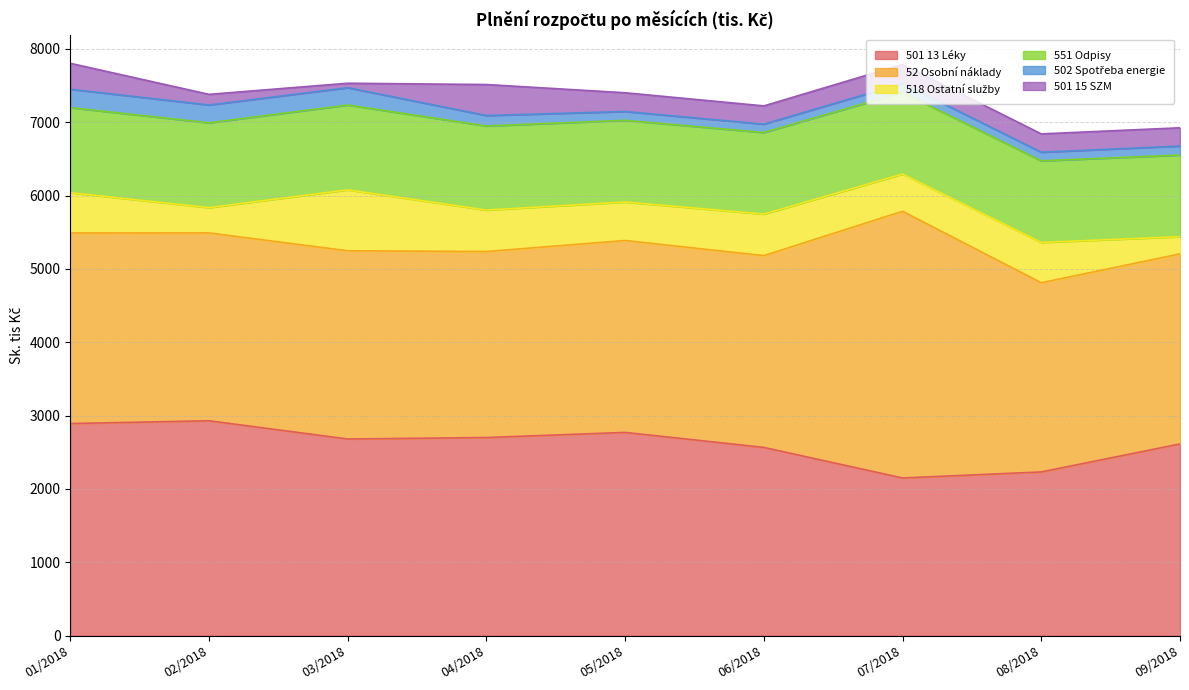

What is the value of the 501 15 SZM point at the 4th from the left?

422.7